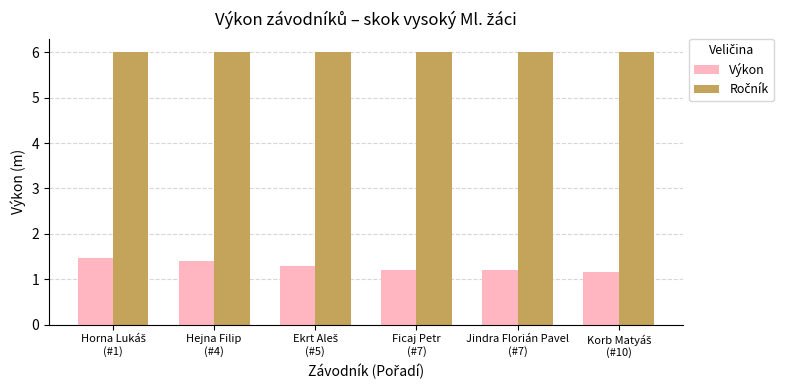

At how many categories does at least one series exceed 4?

6